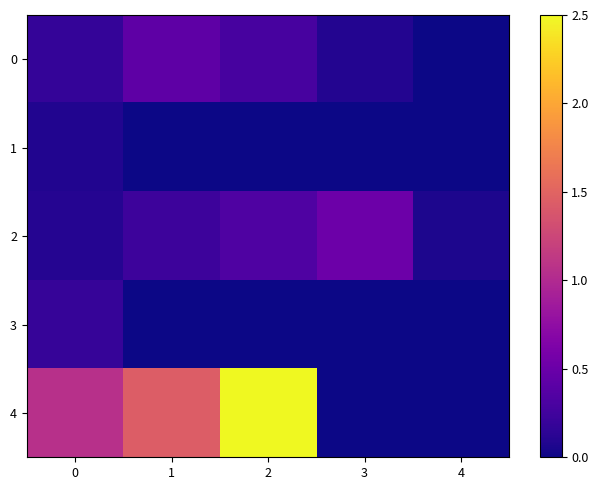

Which series has the widest spread of values?

4